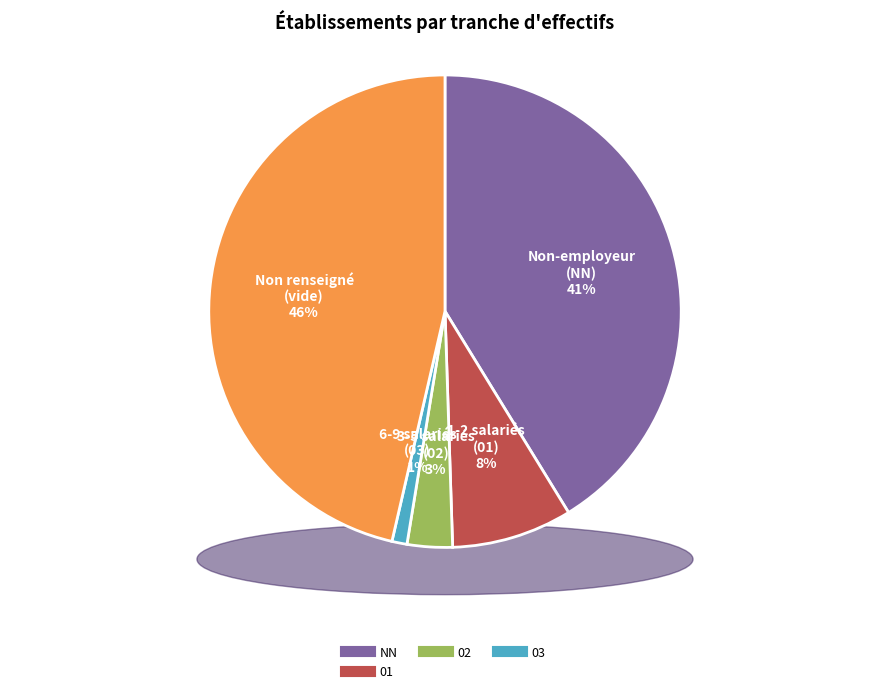

What percentage do 01 and 02 together represent?

11.3%